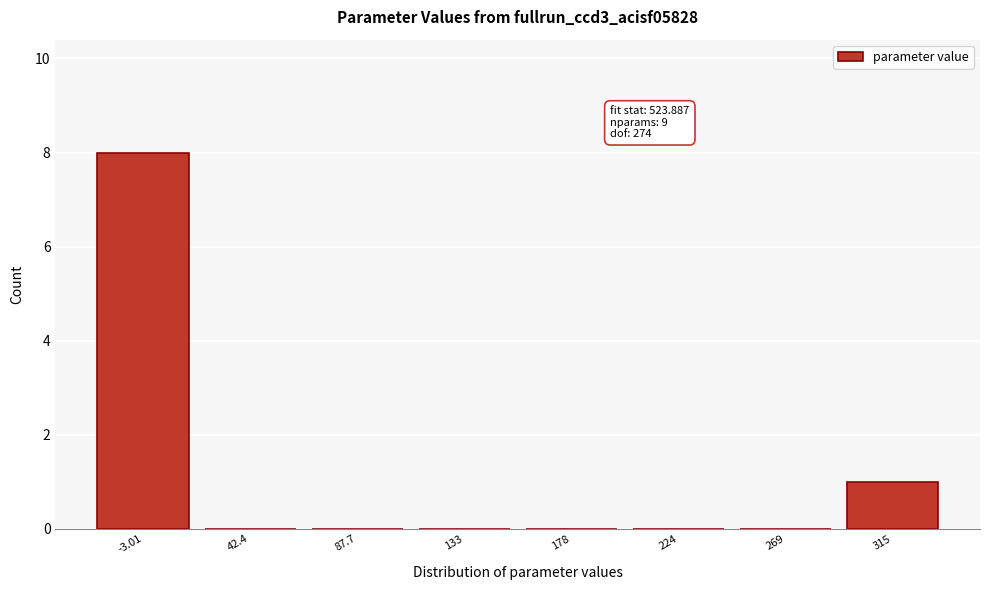

Reading left to right, what are all the values shown in this chart?

-3.01=8	42.4=0	87.7=0	133=0	178=0	224=0	269=0	315=1